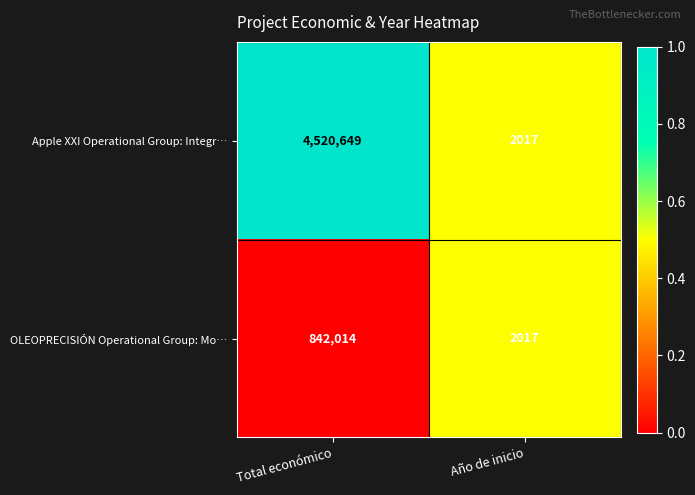

Where is OLEOPRECISIÓN Operational Group: Mo… nearest to the value 422015?

Año de inicio